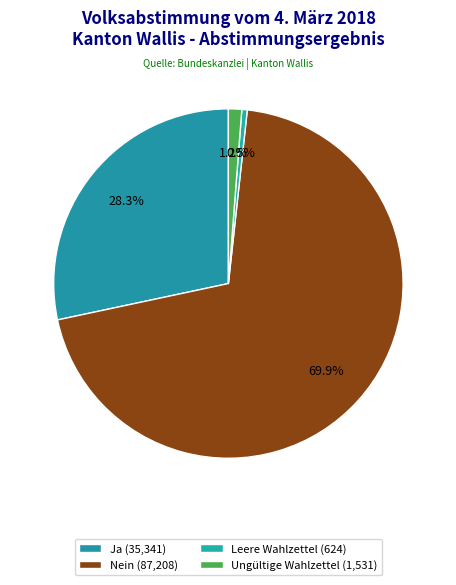

What percentage is the Ja slice, to the nearest percent?

28%